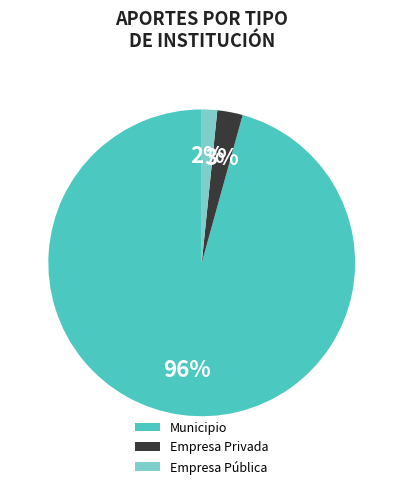

What percentage is the Empresa Pública slice, to the nearest percent?

2%